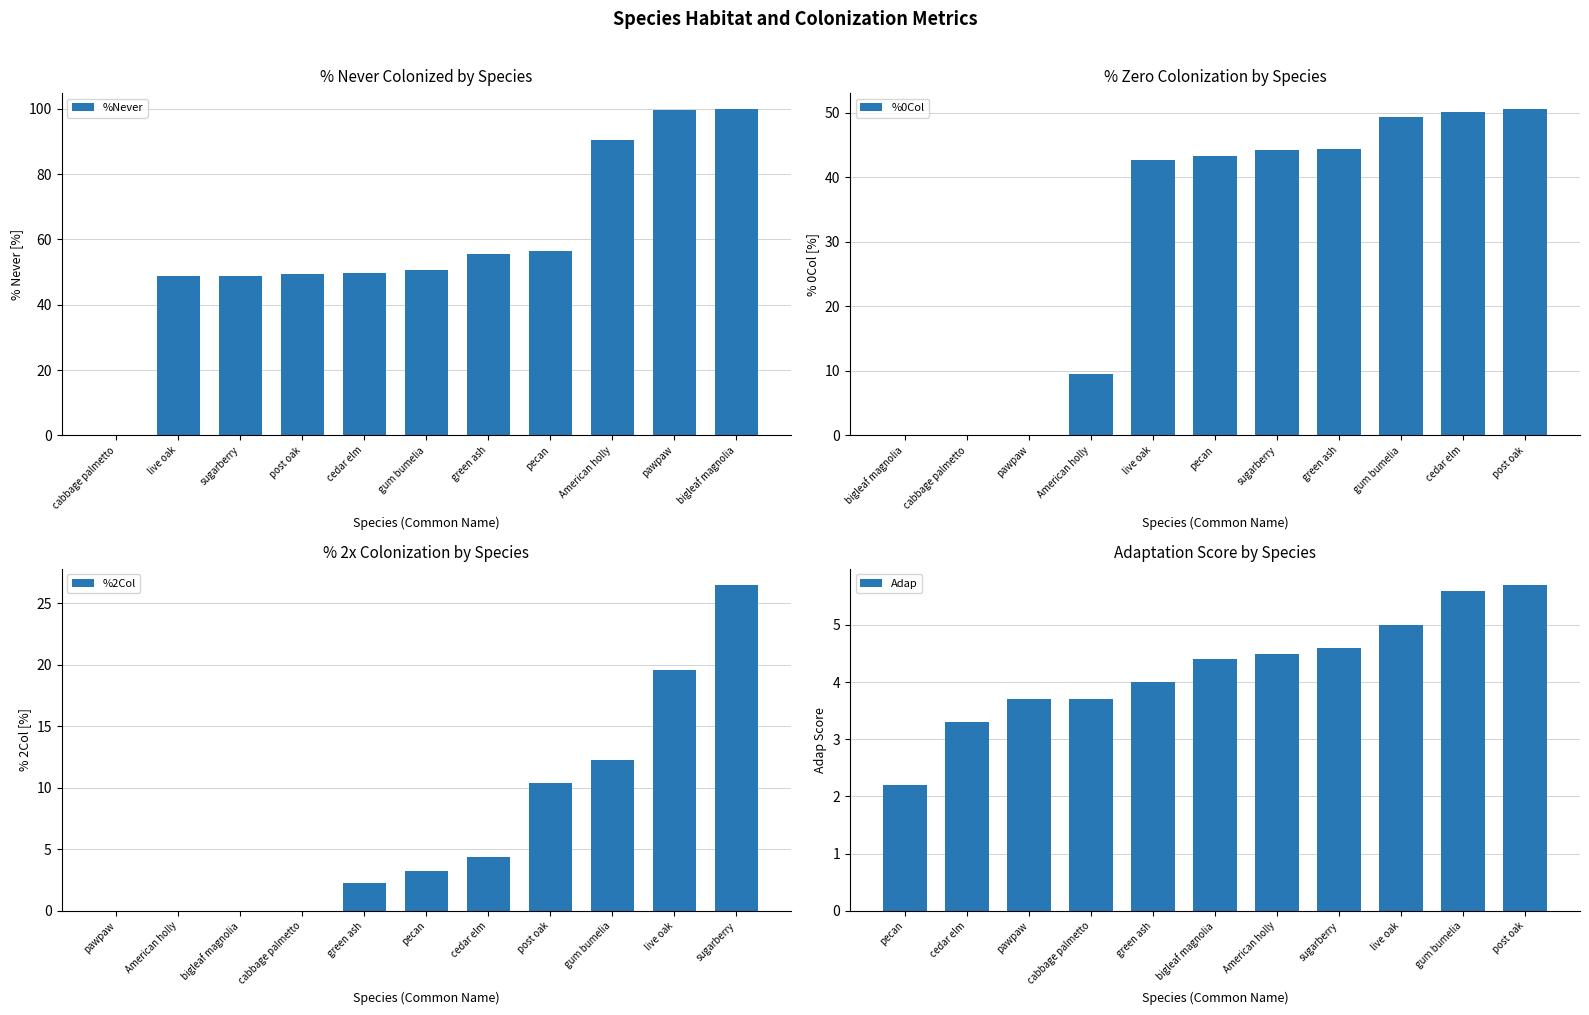

At which label does %0Col first exceed 43?

pecan